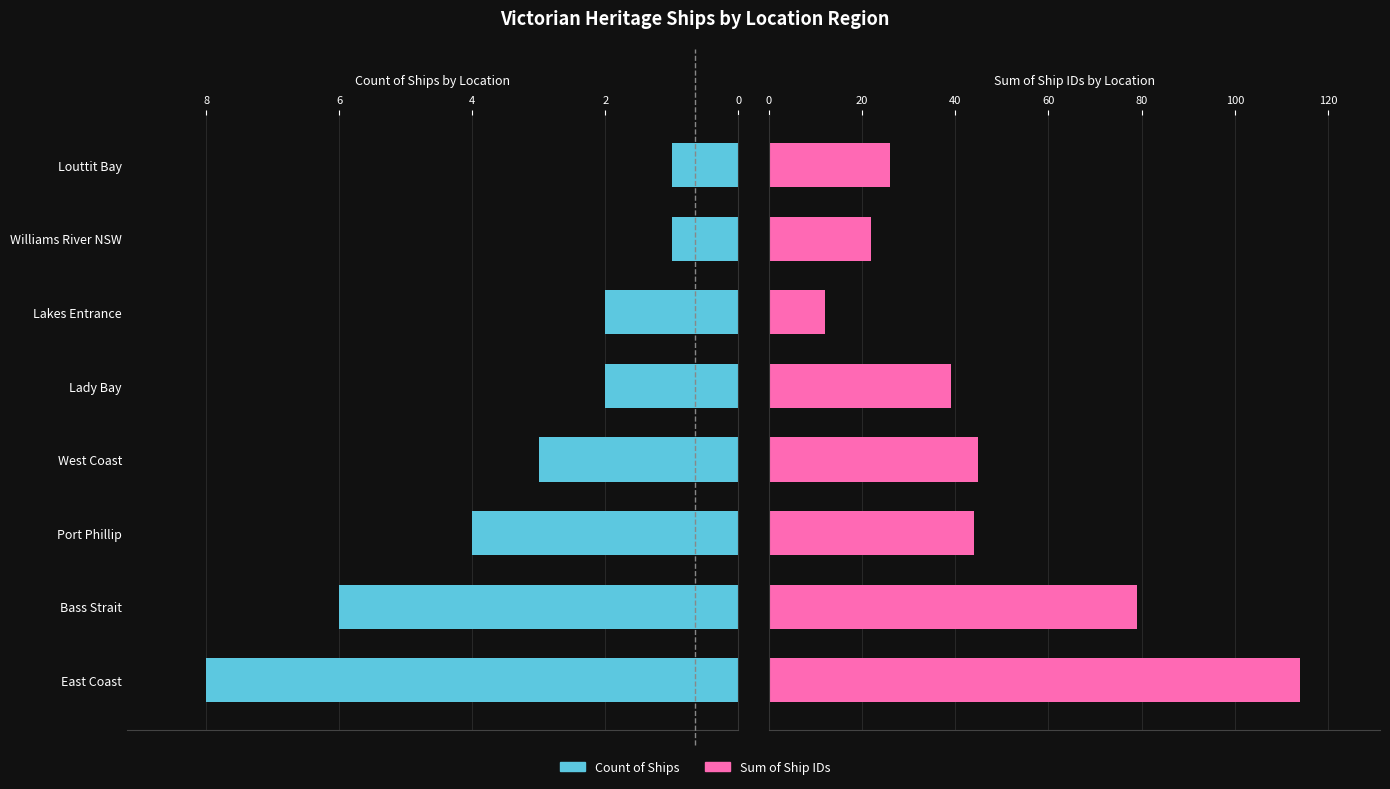

What is the total value across all series at Port Phillip?

48